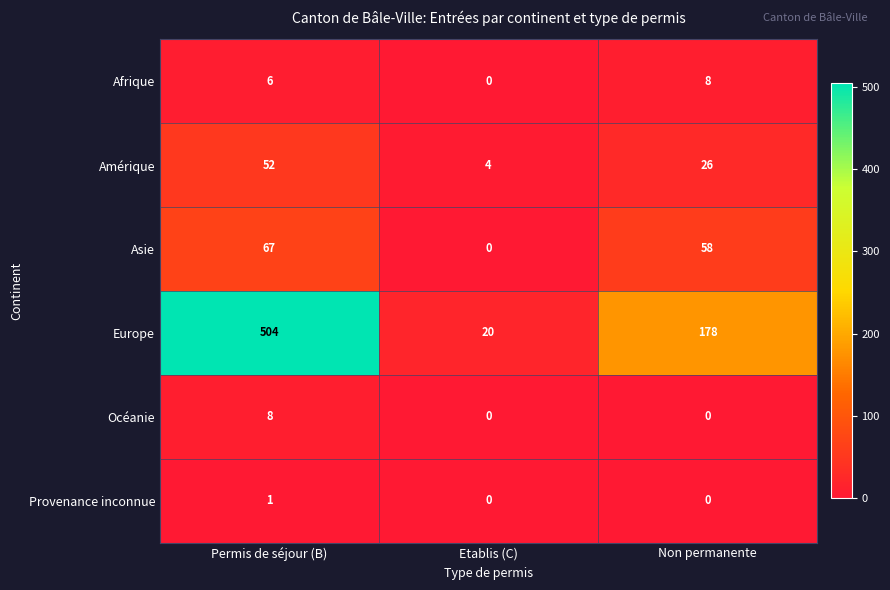

True or false: Amérique has a value of 34 at Permis de séjour (B).

False